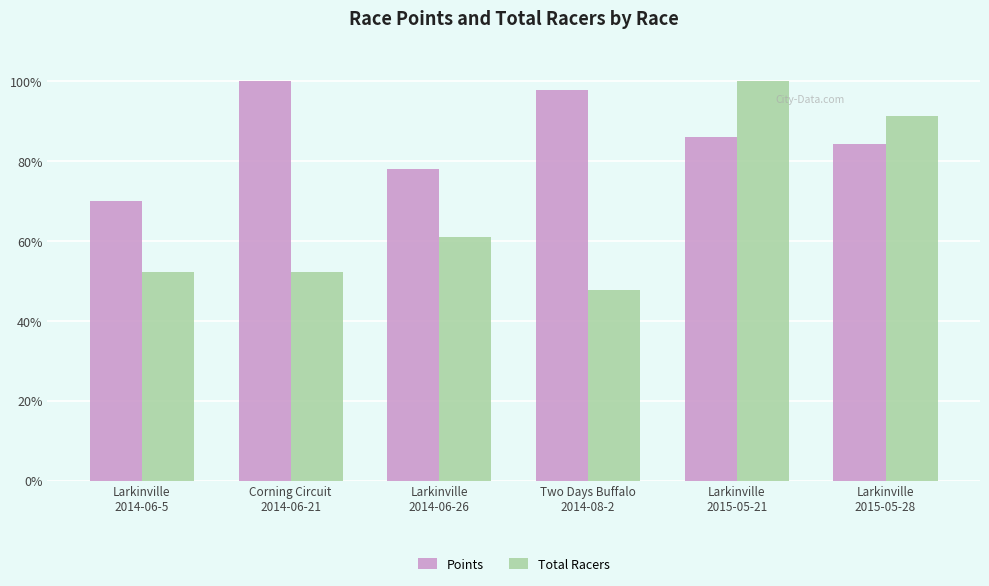

Reading left to right, what are all the values shown in this chart?

Points: 0.7	1.0	0.8	1.0	0.9	0.8
Total Racers: 0.5	0.5	0.6	0.5	1.0	0.9